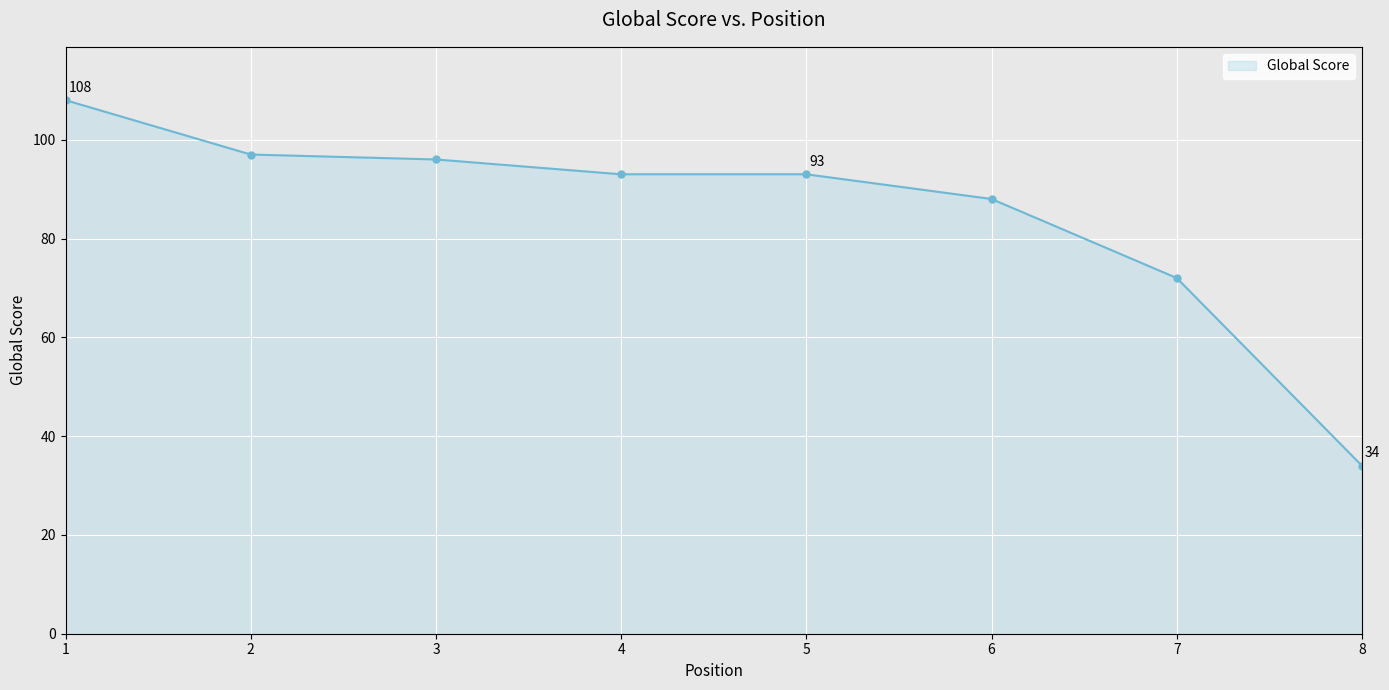

True or false: the data shows 88 at 6.

True